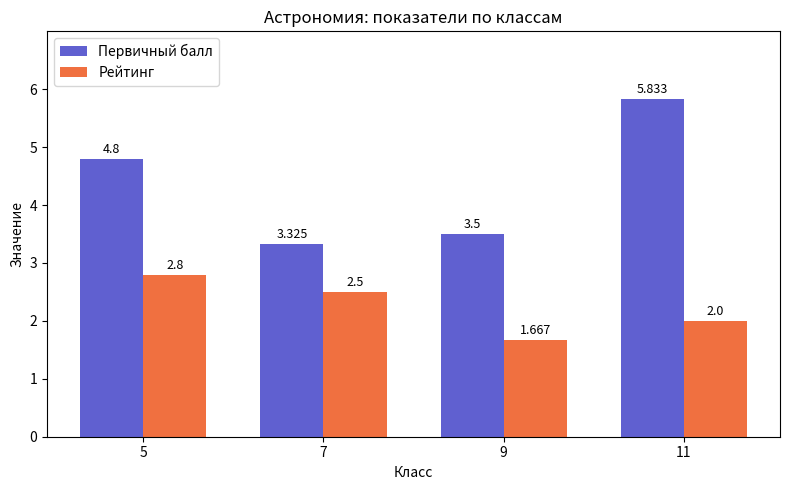

At which category is the sum across all series the highest?

11